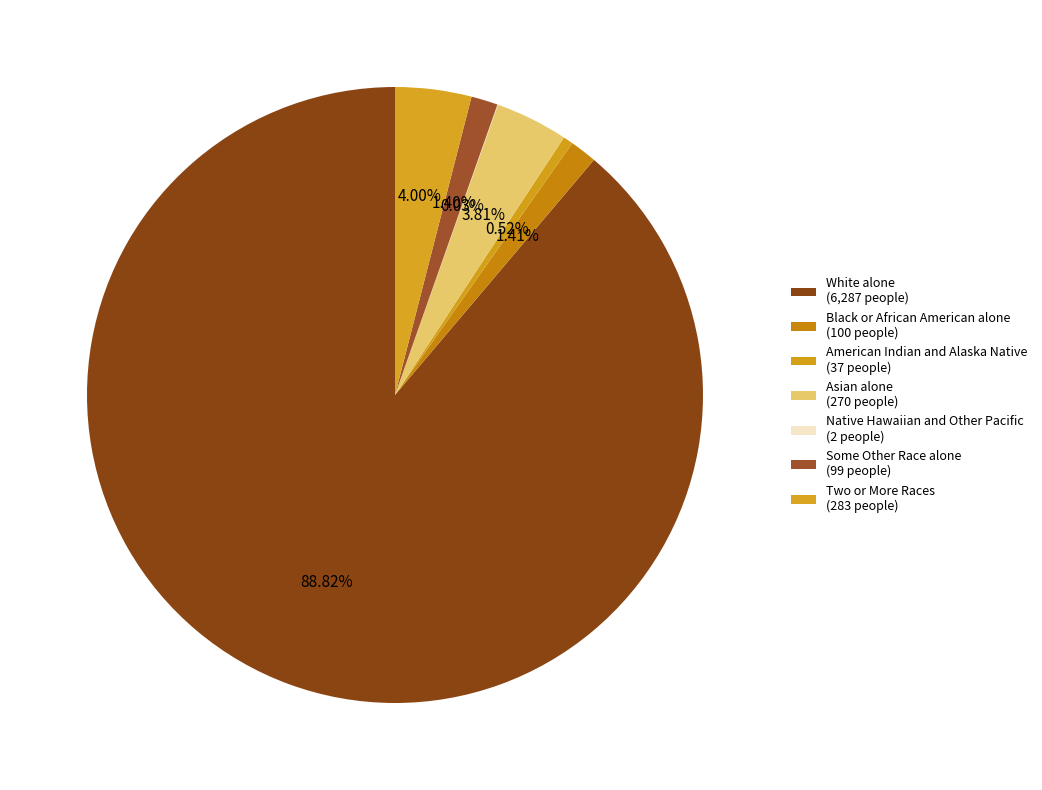

Is the sum of American Indian and Alaska Native and Two or More Races greater than half?

No